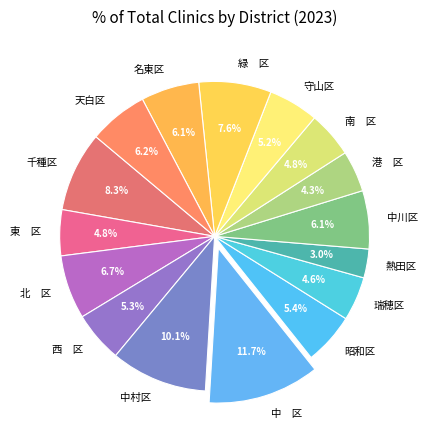

How many segments does this pie chart have?

16